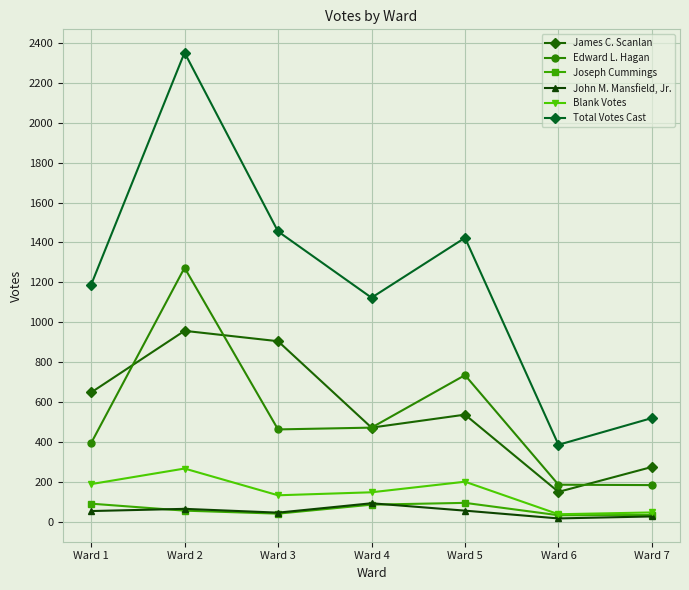

What is the difference between the second highest and minimum values in the Joseph Cummings series?

58